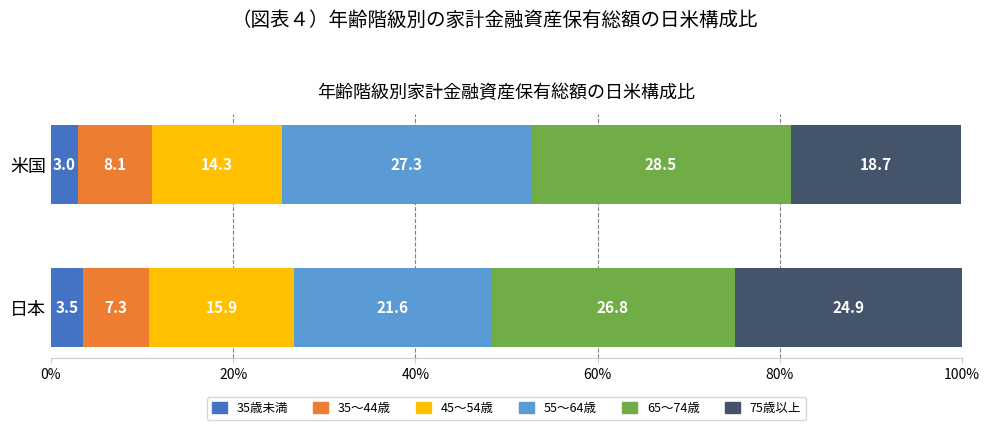

Read the 35歳未満 value at 日本.

3.5